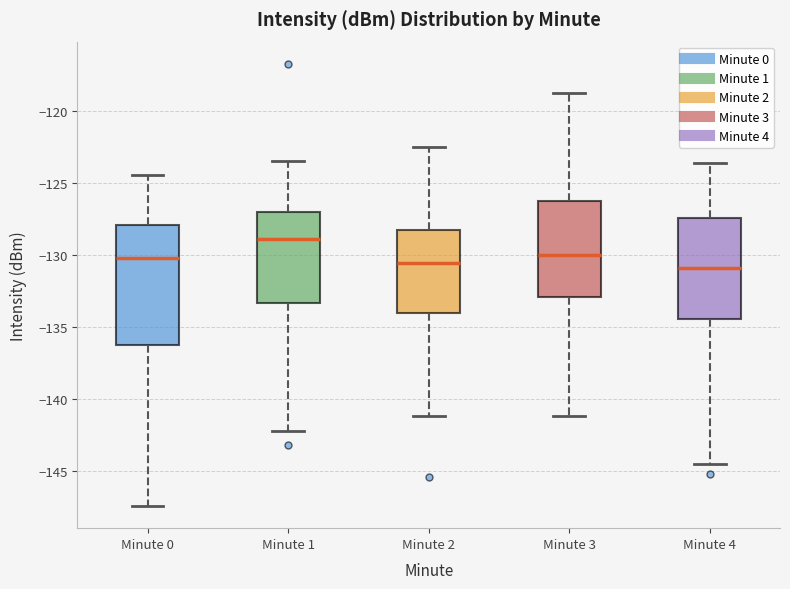

Reading left to right, transcribe this box plot: for each box, give where its median line is, the range the box spans, and where its two whiskers end, as read against the y-axis. The values are not printed on the chart, so give them approximately, as read against the axis.

Minute 0: median -130.0, box -136.5 to -128.0, whiskers -147.5 to -124.5
Minute 1: median -129.0, box -133.5 to -127.0, whiskers -142.5 to -123.5
Minute 2: median -130.5, box -134.0 to -128.5, whiskers -141.0 to -122.5
Minute 3: median -130.0, box -133.0 to -126.0, whiskers -141.0 to -118.5
Minute 4: median -131.0, box -134.5 to -127.5, whiskers -144.5 to -123.5